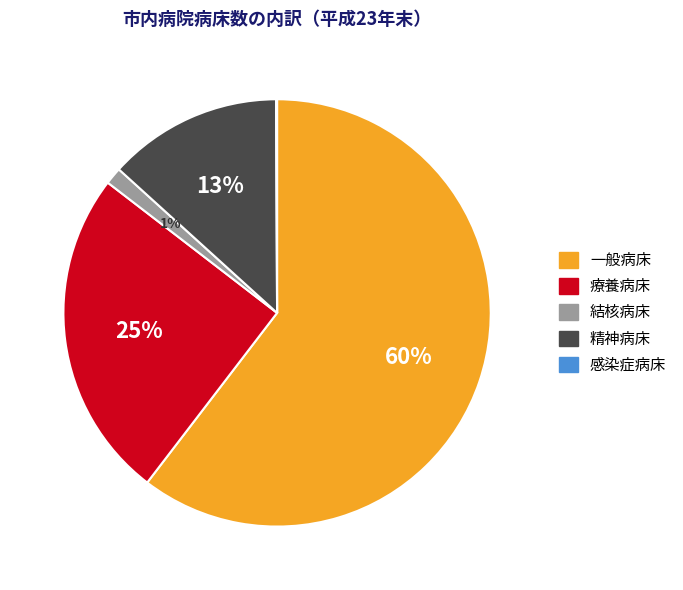

To the nearest percent, what is the combined percentage of 結核病床 and 一般病床?

62%